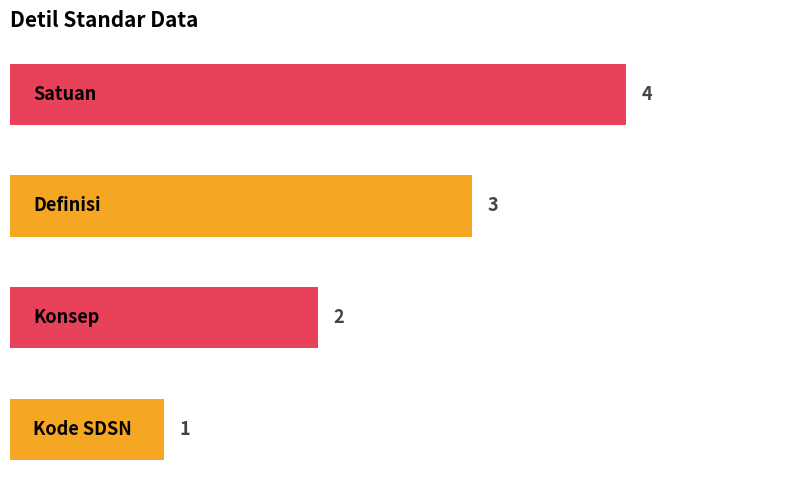

How many bars are there in total?

4